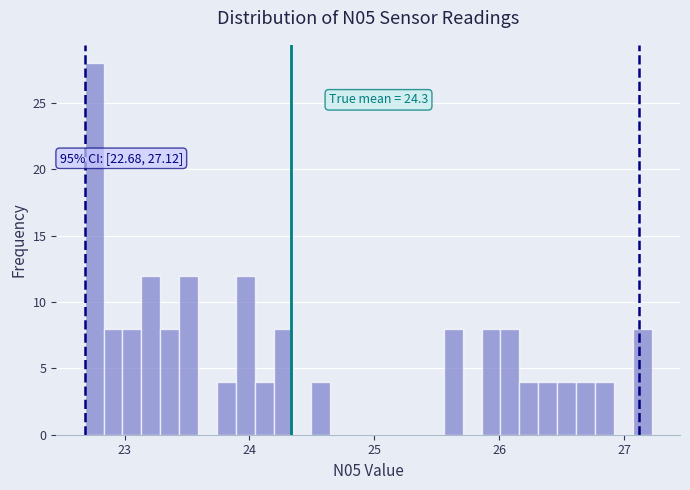

Around what value on the x-axis is the tallest bar? Give the approximate position of its centre, as read against the axis.

22.8